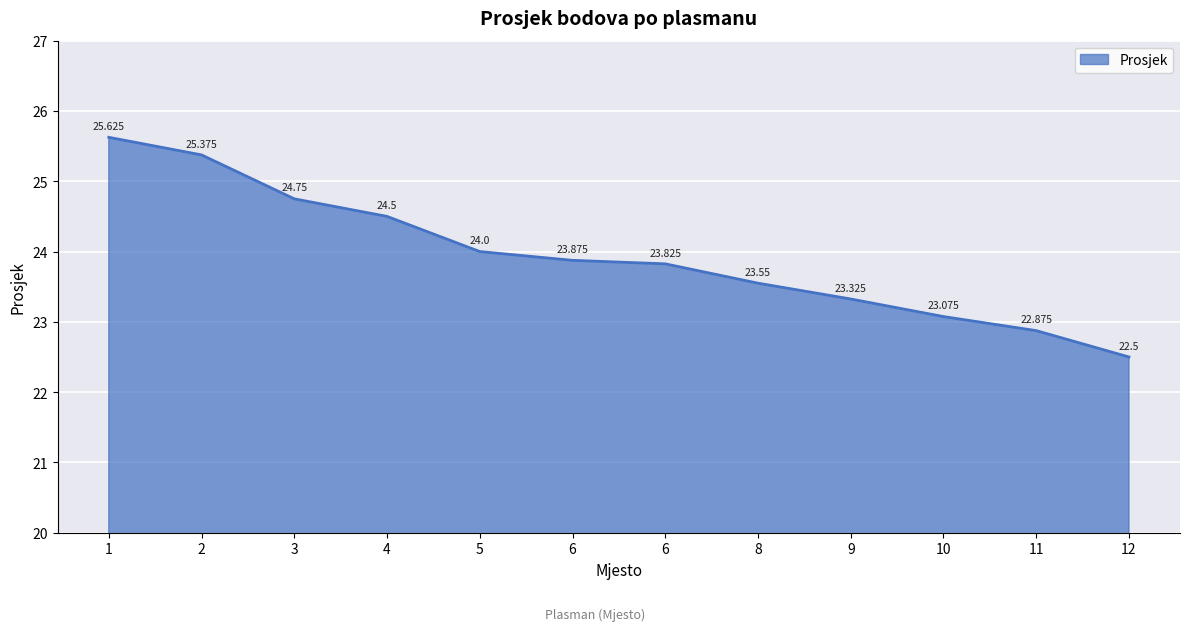

Is this an area chart (filled region under the line)?

Yes